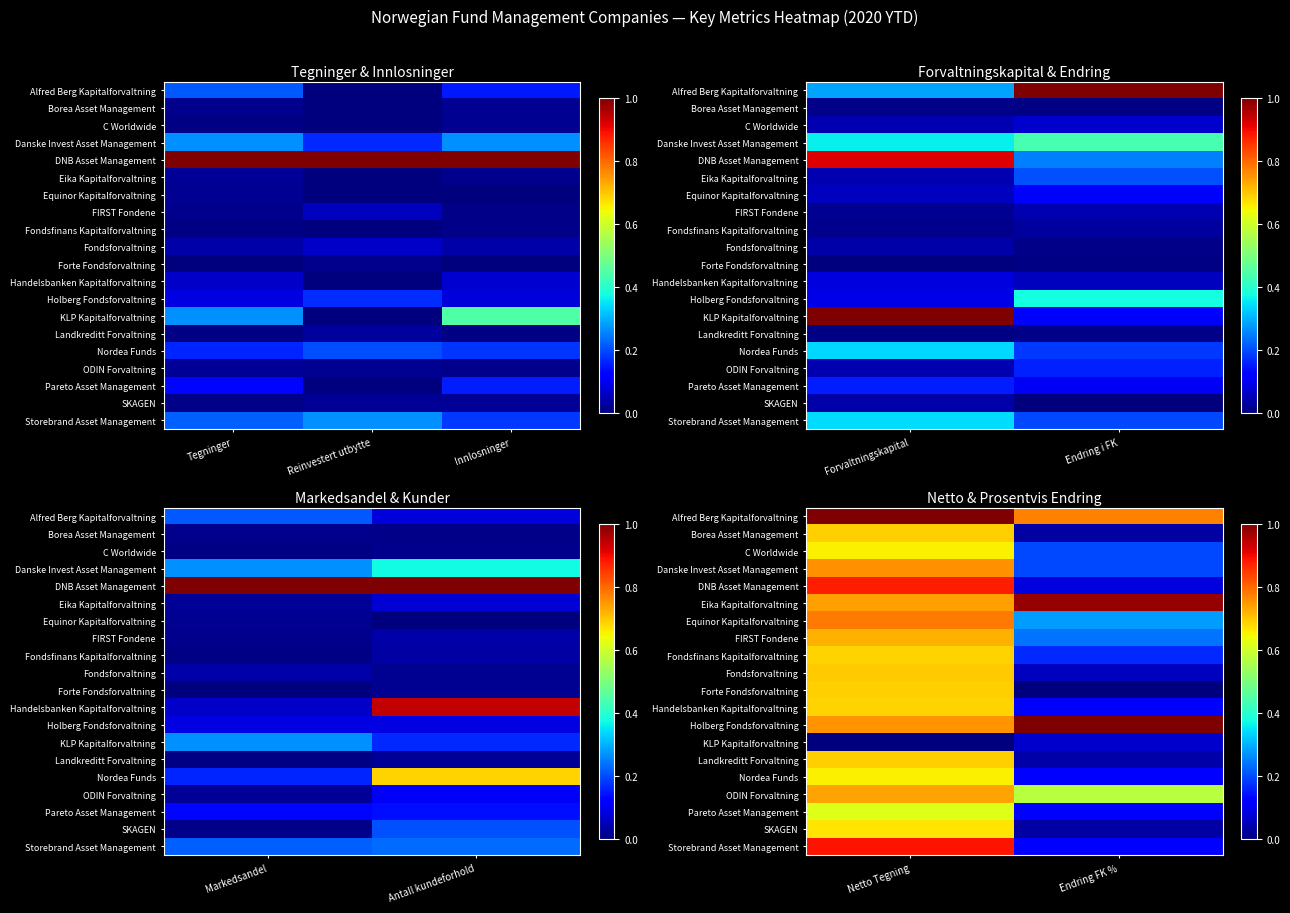

What is the difference between the highest and lowest values at Netto Tegning?

1.0